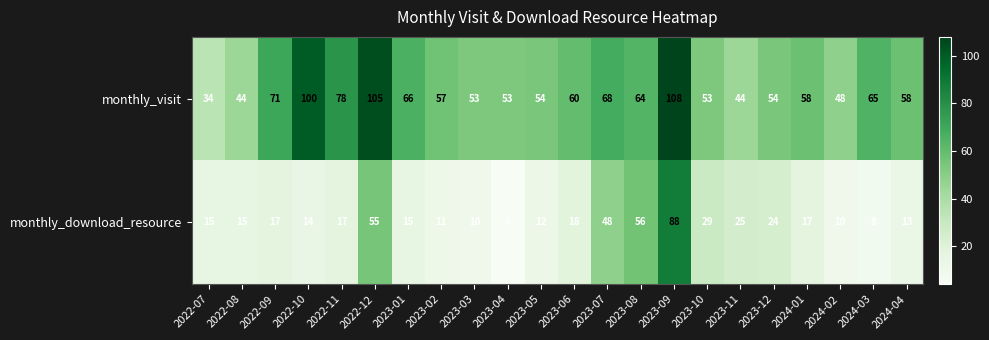

What is the highest value of the monthly_visit series?

108